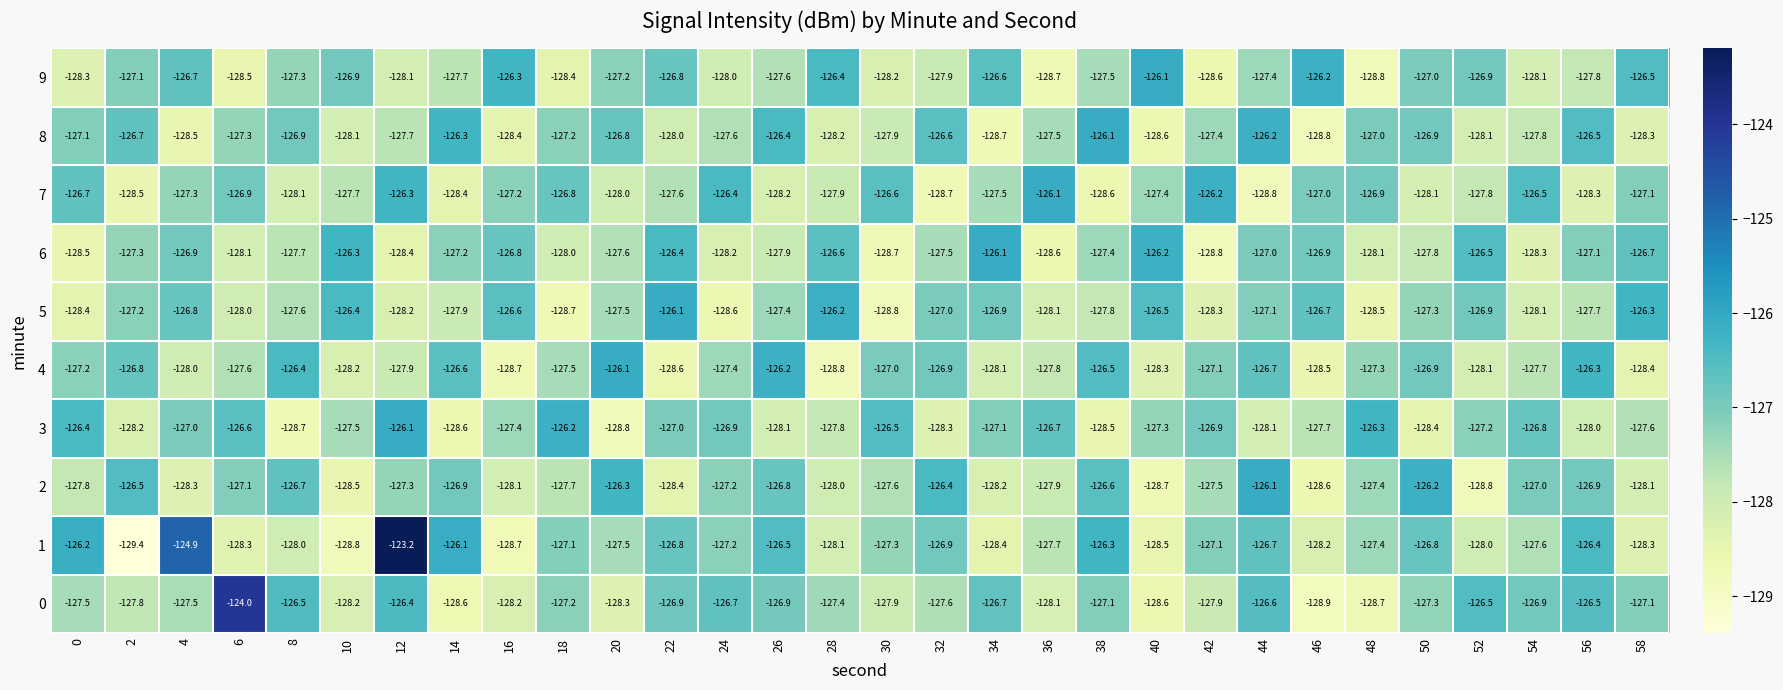

What is the sum of all 2 values?

-3823.6